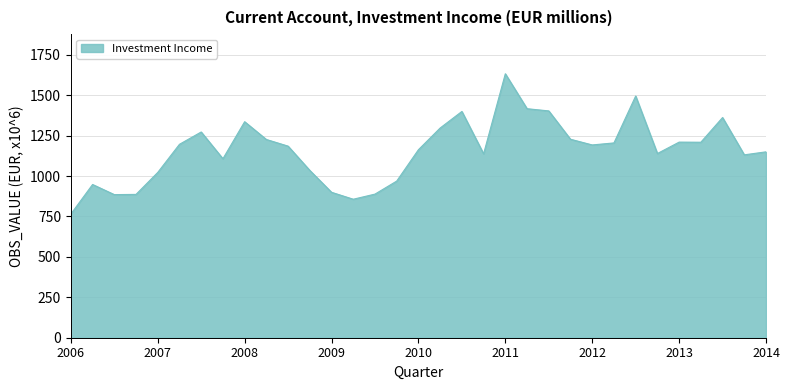

What is the maximum value shown in the chart?

1632.7